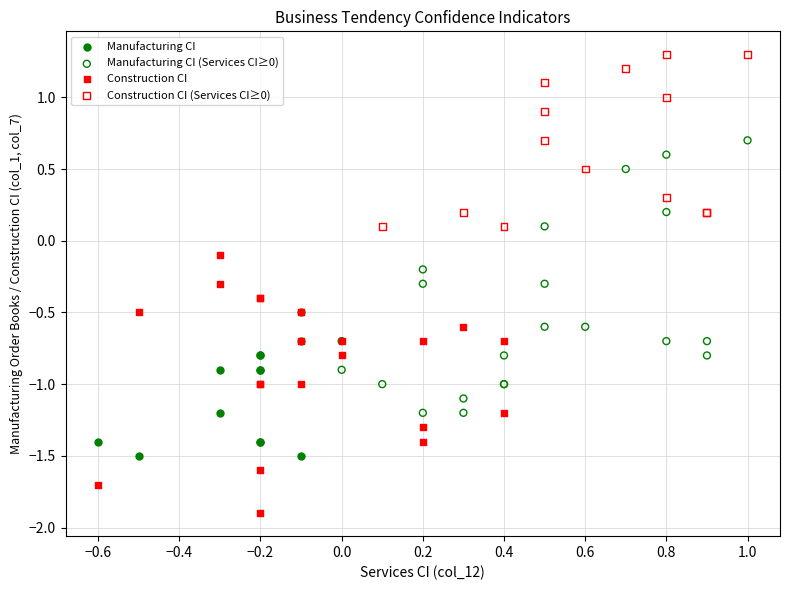

Which series has the largest Y range (max minus min)?

Manufacturing CI (Services CI≥0)